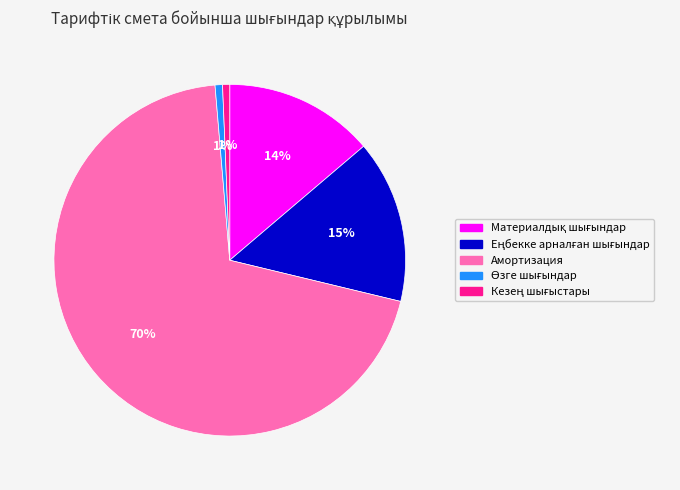

Is it true that Амортизация is 70% of the pie?

True